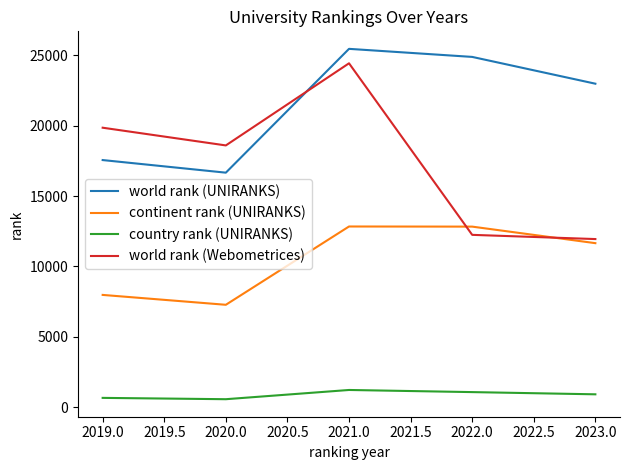

What is the average value of the continent rank (UNIRANKS) series?

10516